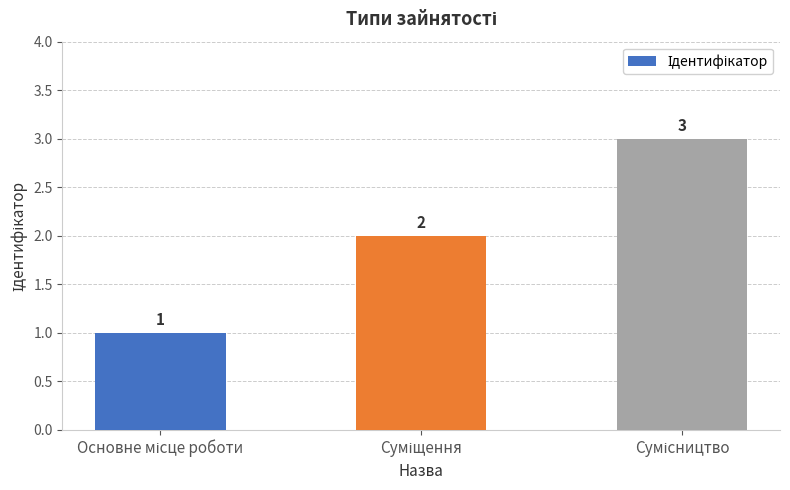

What is the greatest value displayed?

3